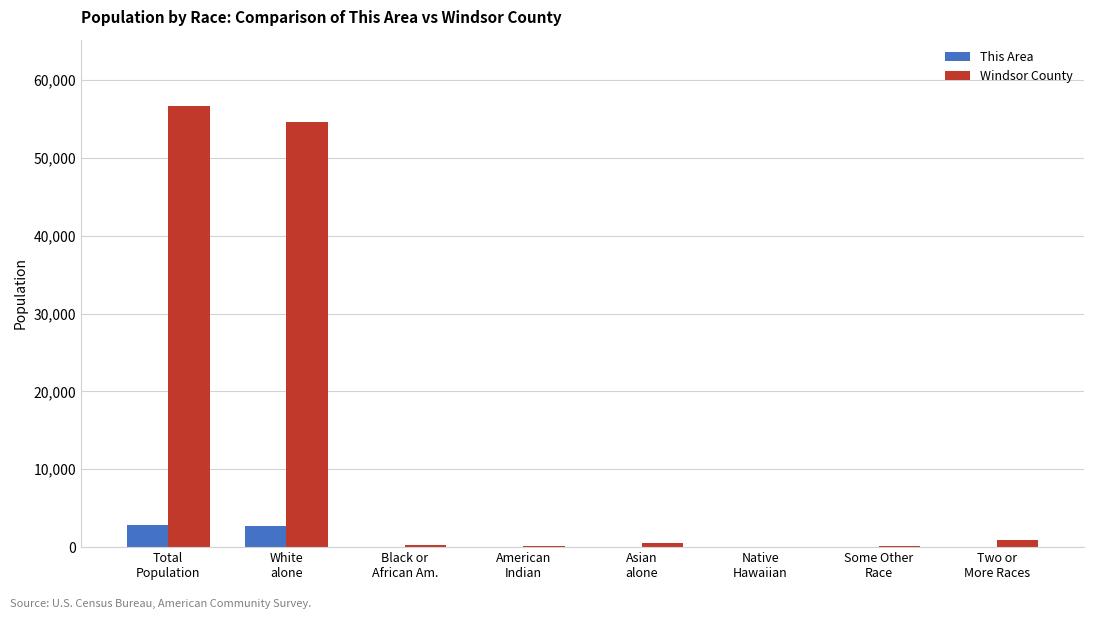

Which series has the largest total across all categories?

Windsor County